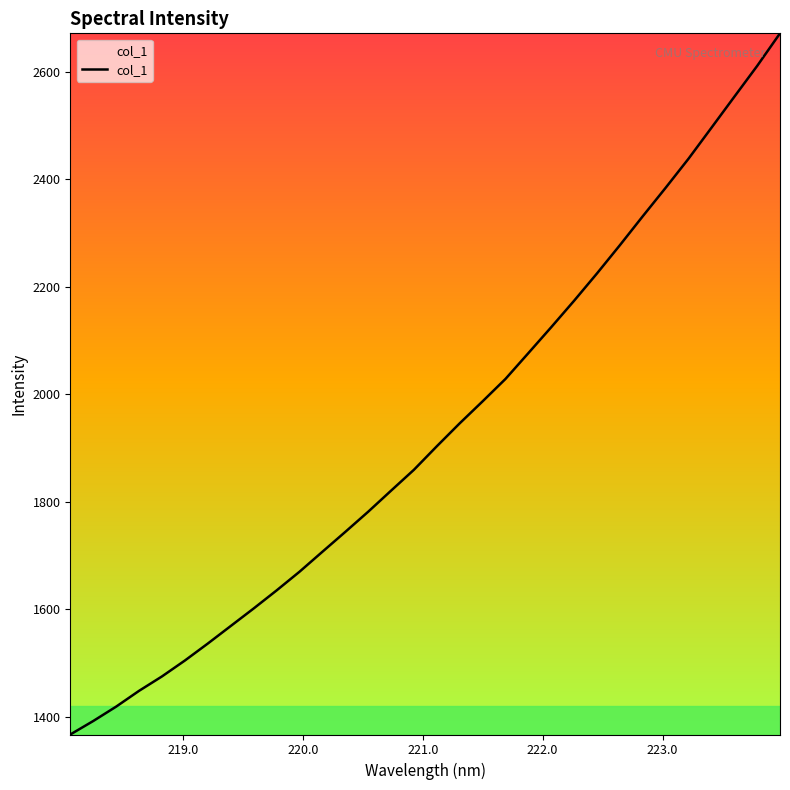

What is the minimum value shown in the chart?

1367.0